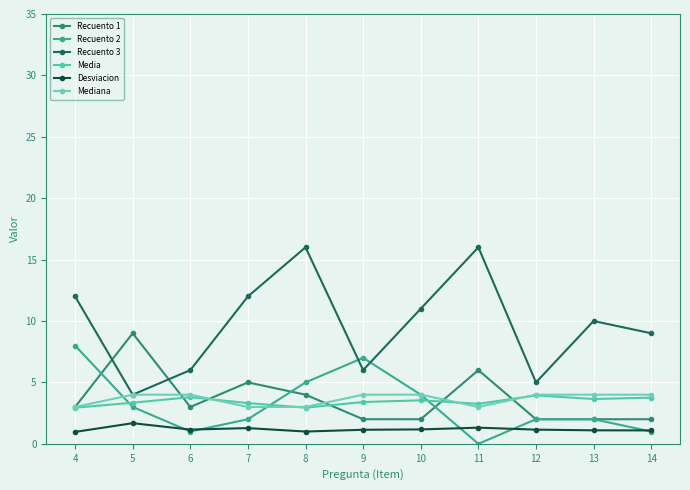

True or false: Recuento 1 and Desviacion intersect in this chart.

False